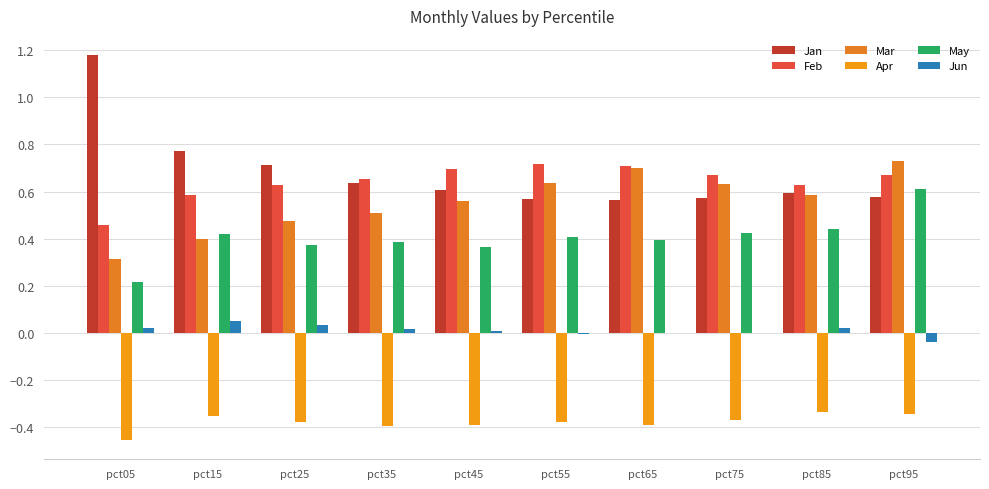

Between pct85 and pct15, which is larger?

pct15